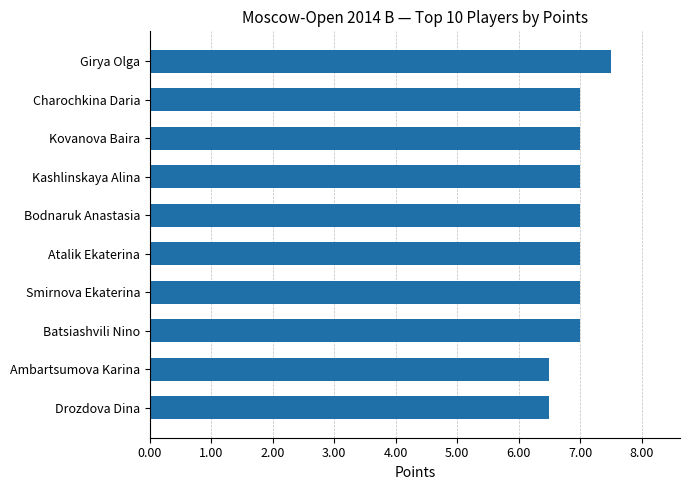

What is the minimum value shown in the chart?

6.5